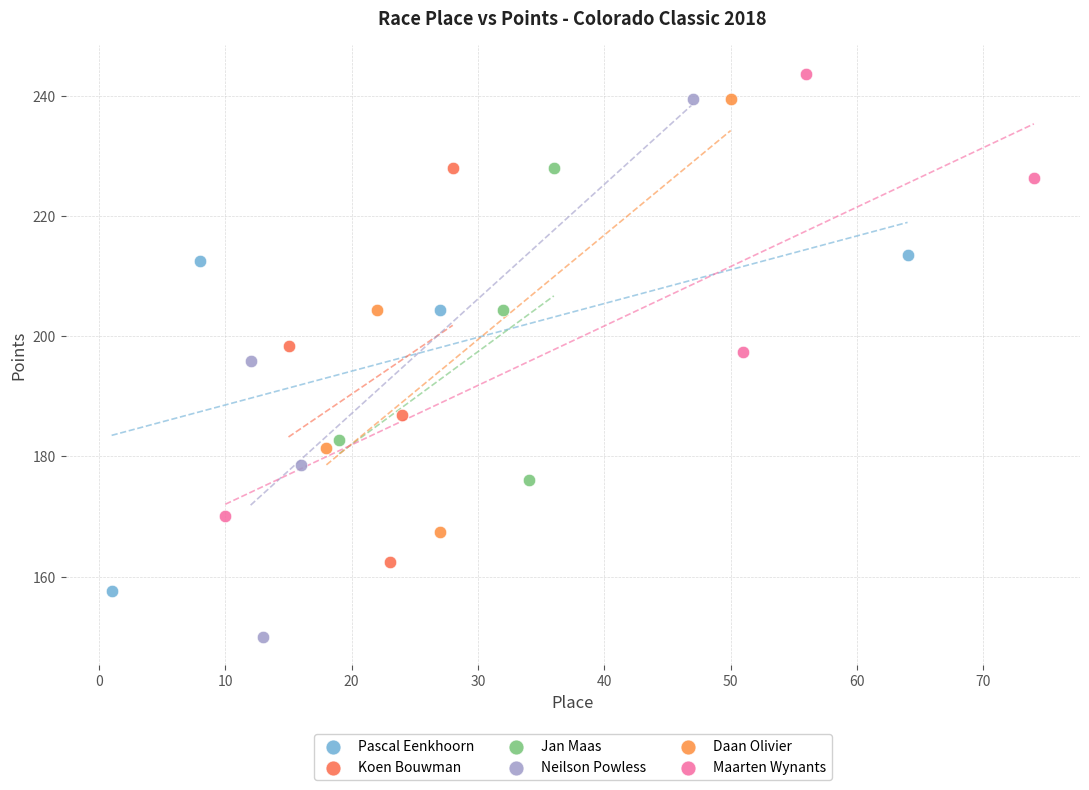

Which series contains the highest Y value?

Maarten Wynants